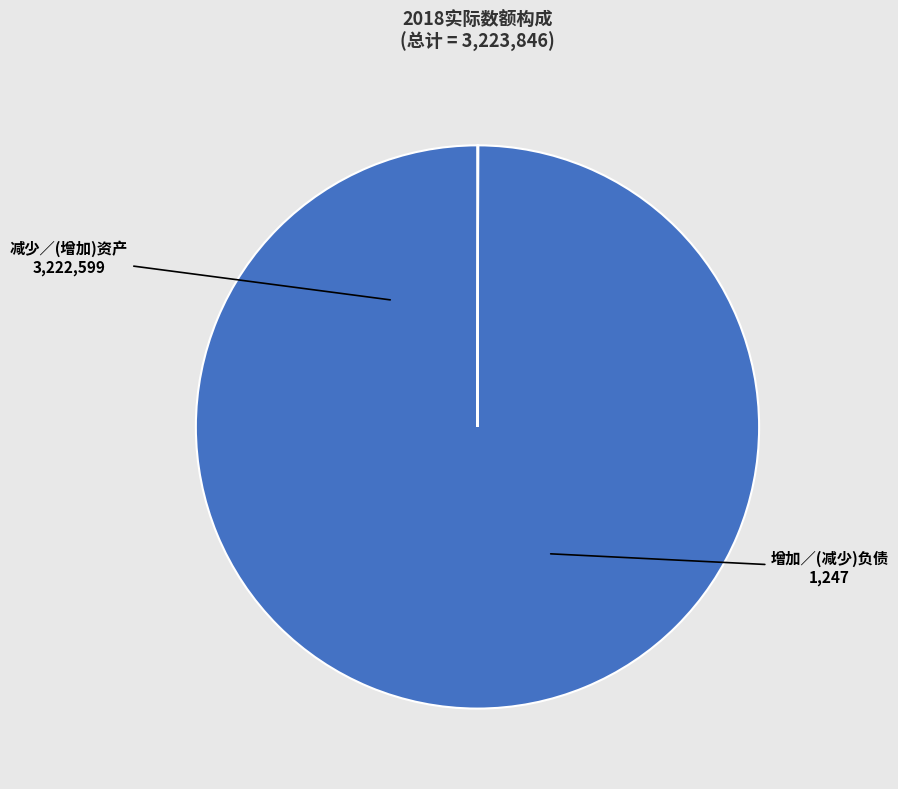

What is the largest slice in the pie chart?

减少／(增加)资产